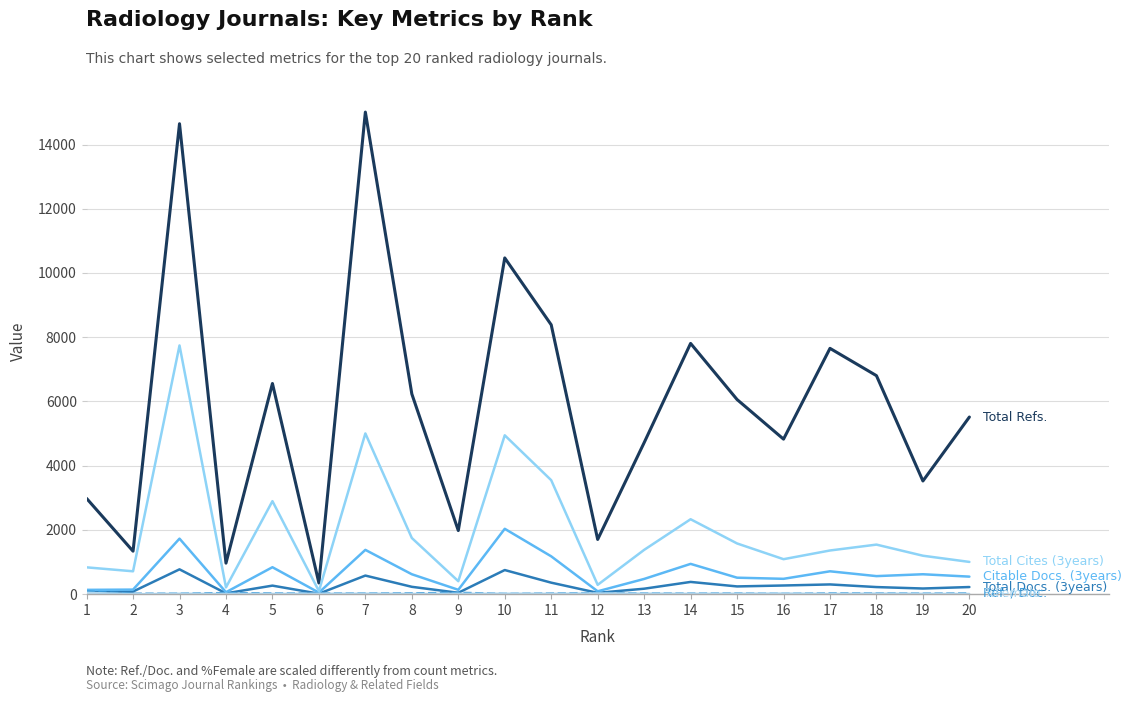

Is this an area chart (filled region under the line)?

No